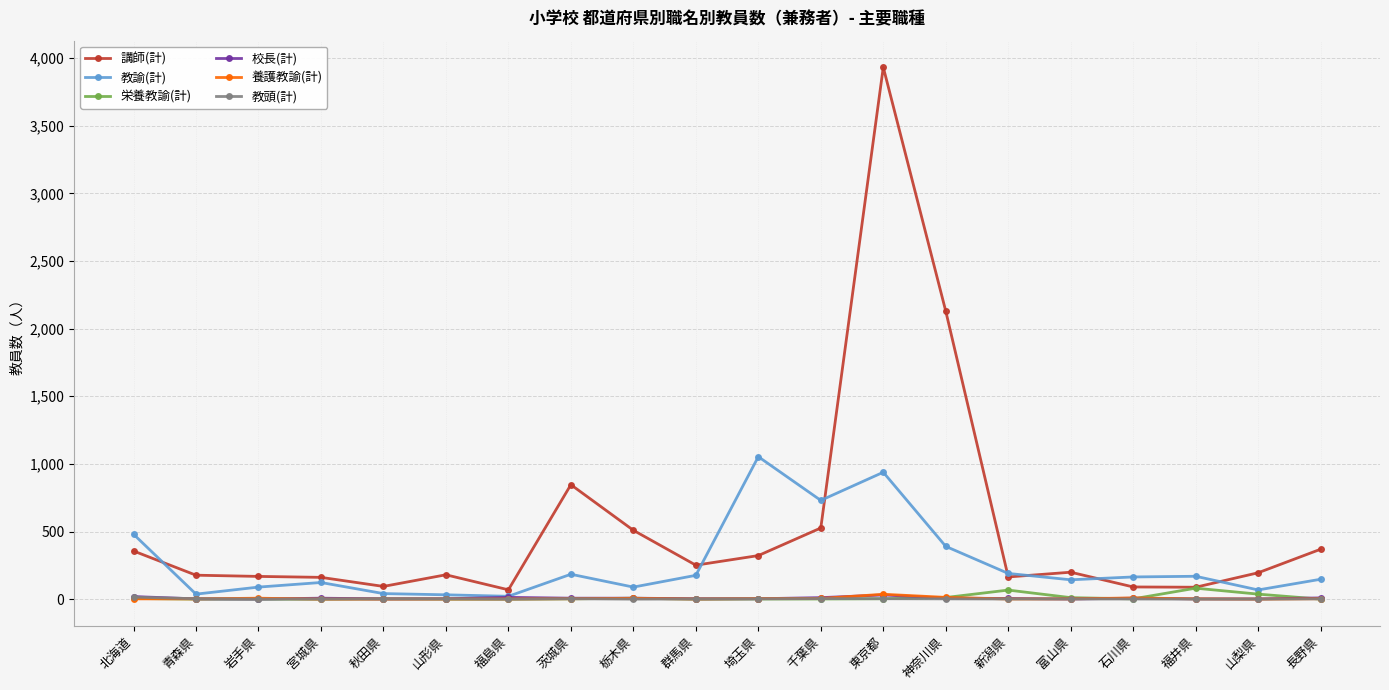

What is the maximum value shown in the chart?

3932